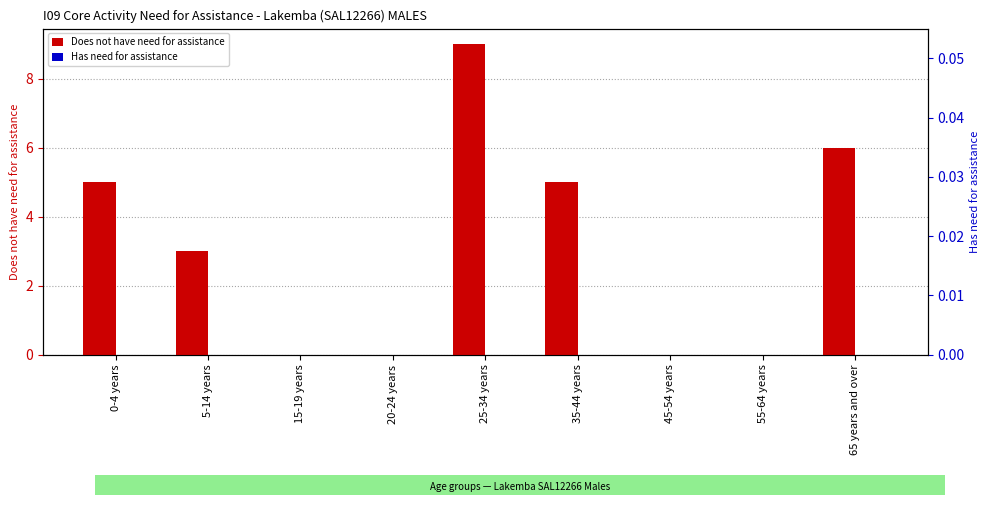

Rank the categories by Does not have need for assistance value from highest to lowest.

25-34 years, 65 years and over, 0-4 years, 35-44 years, 5-14 years, 15-19 years, 20-24 years, 45-54 years, 55-64 years